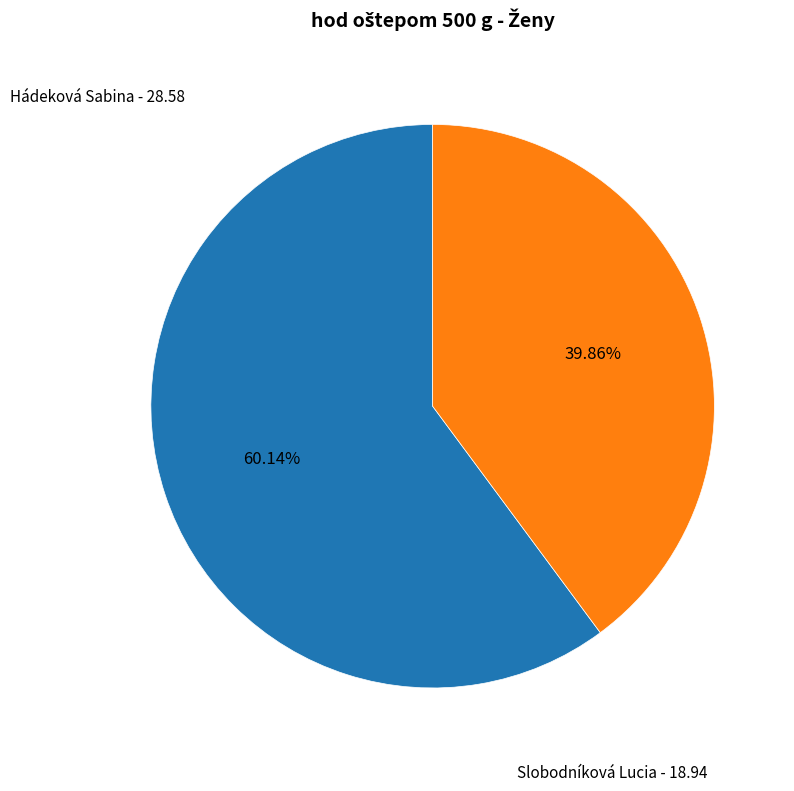

What is the smallest slice in the pie chart?

Slobodníková Lucia